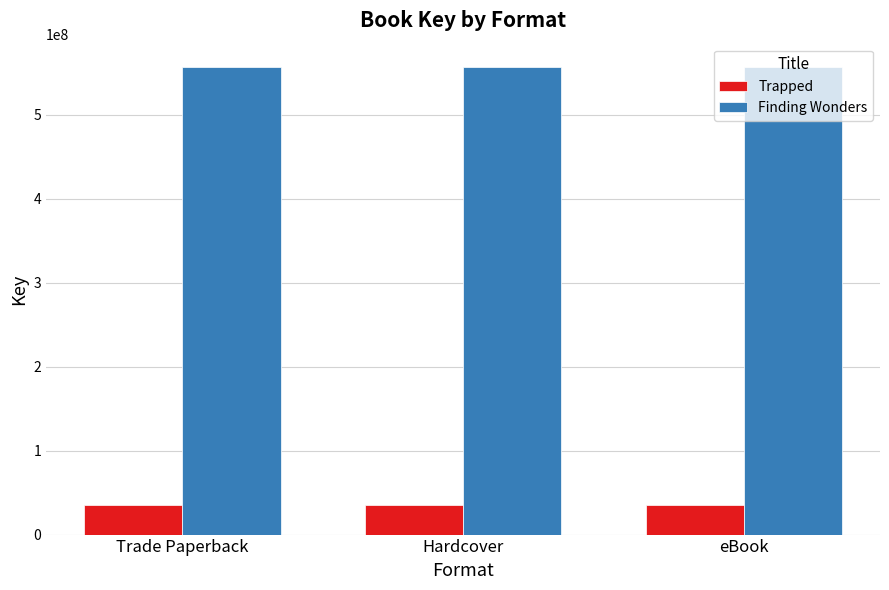

How many data points does each series have?

3